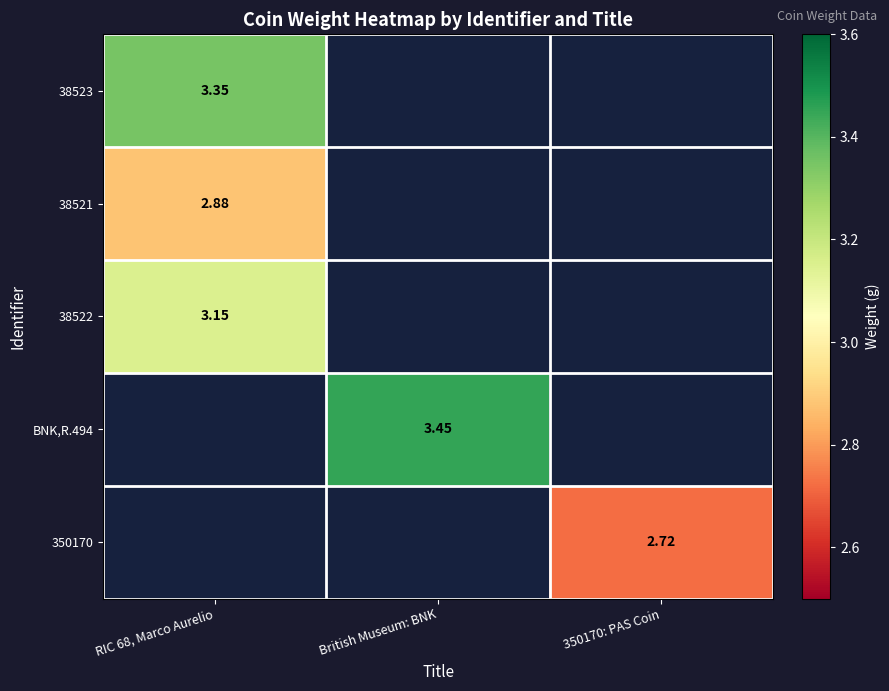

True or false: 38521 has a value of 4.7 at RIC 68, Marco Aurelio.

False